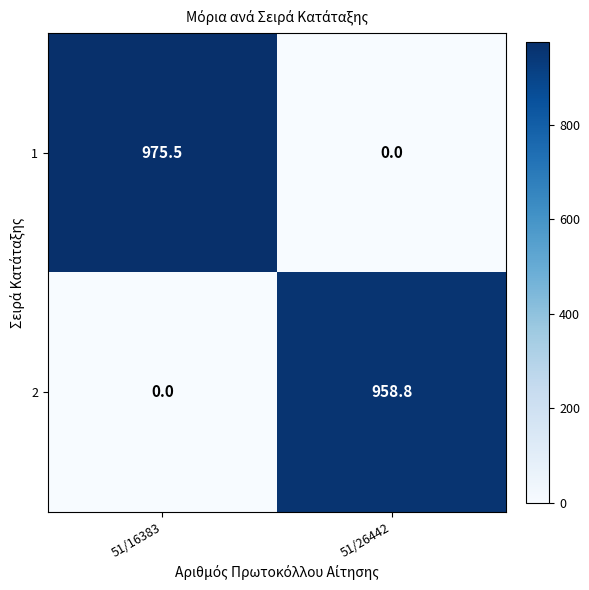

Is it true that 2 equals 958.8 at 51/26442?

True